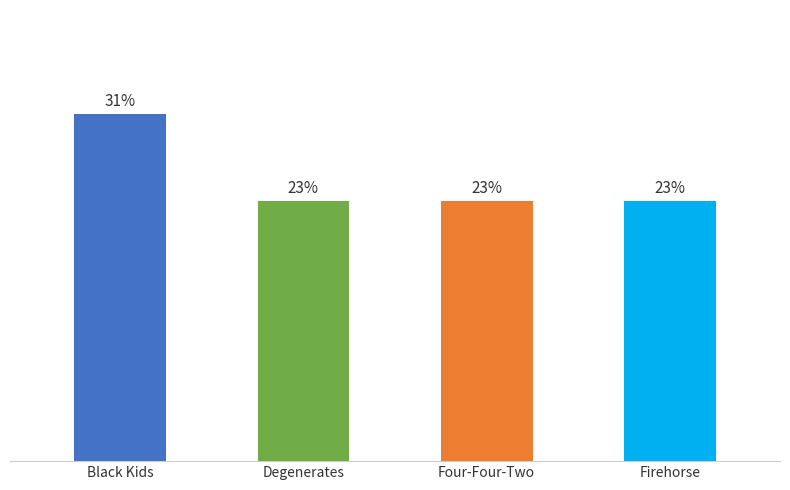

Does the chart contain any negative values?

No